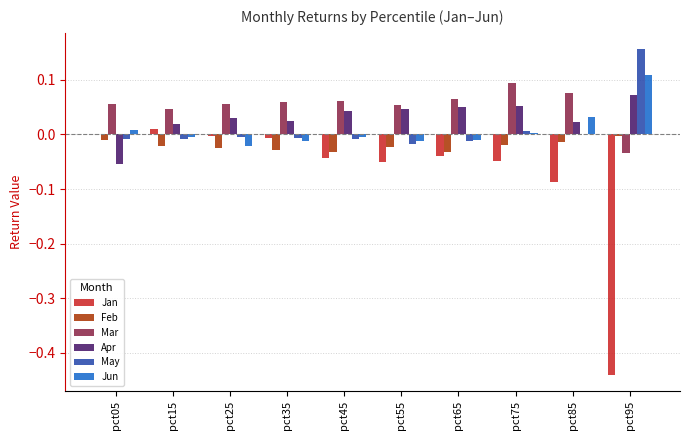

Which series has the largest total across all categories?

Mar